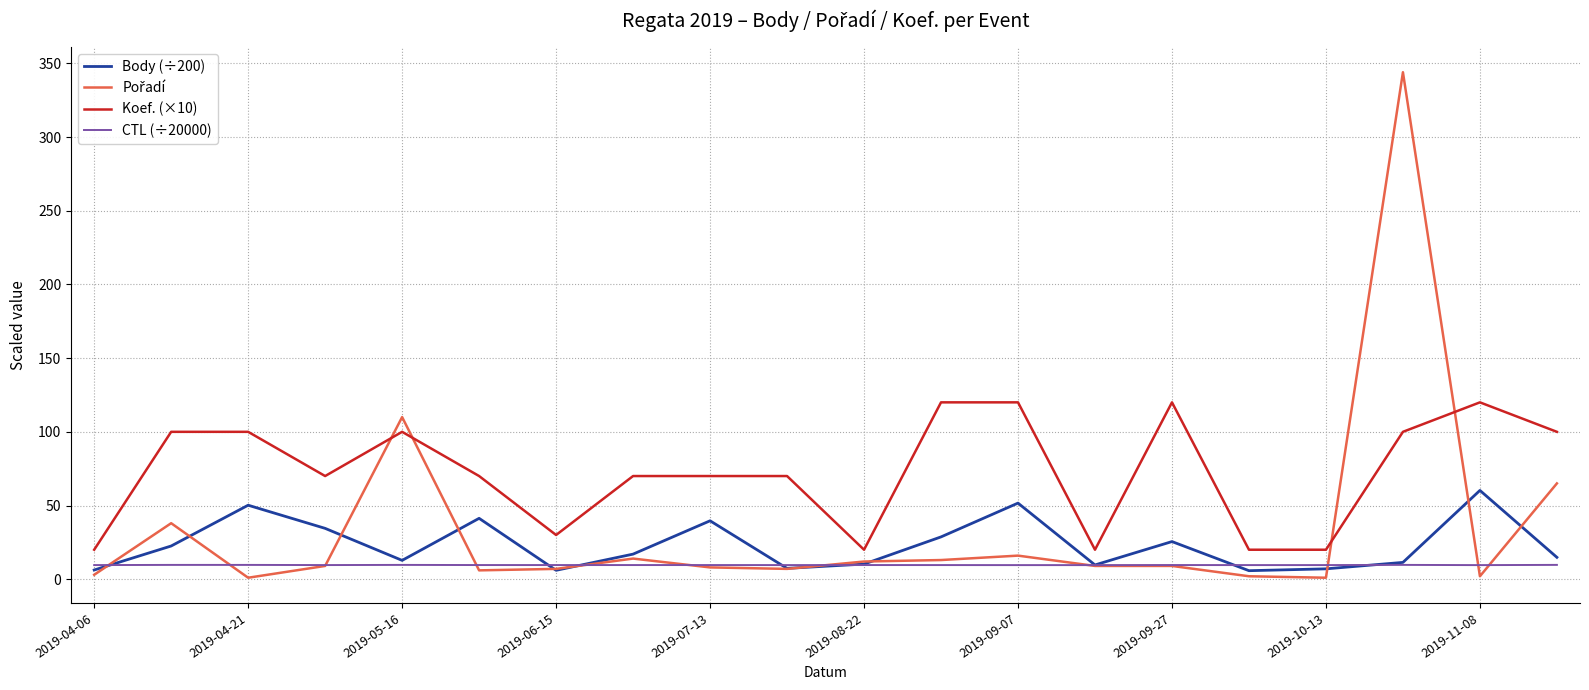

Which series has the largest total across all categories?

Koef. (×10)